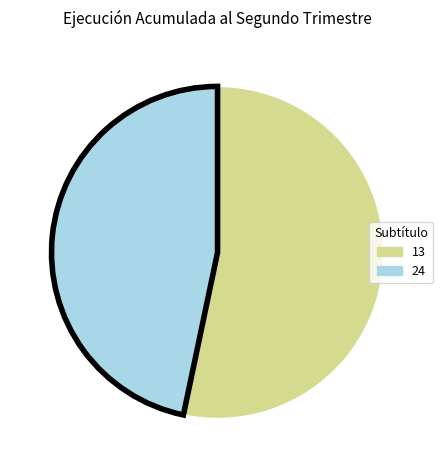

Is there any slice that represents more than half of the pie?

Yes